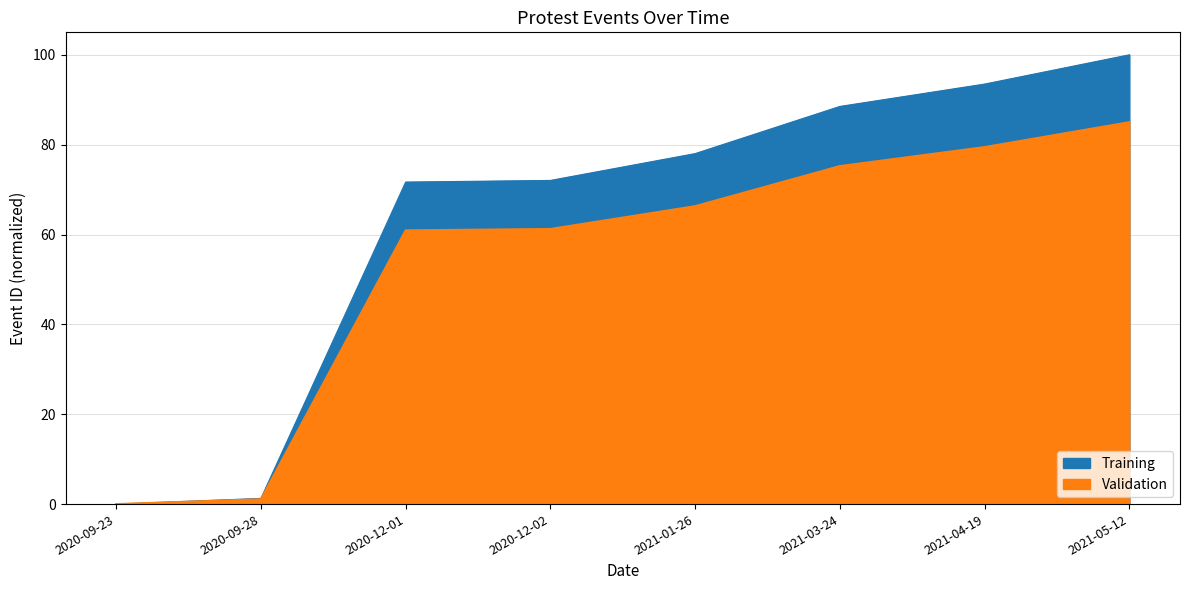

List the labels in order of Validation value, smallest first.

2020-09-23, 2020-09-28, 2020-12-01, 2020-12-02, 2021-01-26, 2021-03-24, 2021-04-19, 2021-05-12